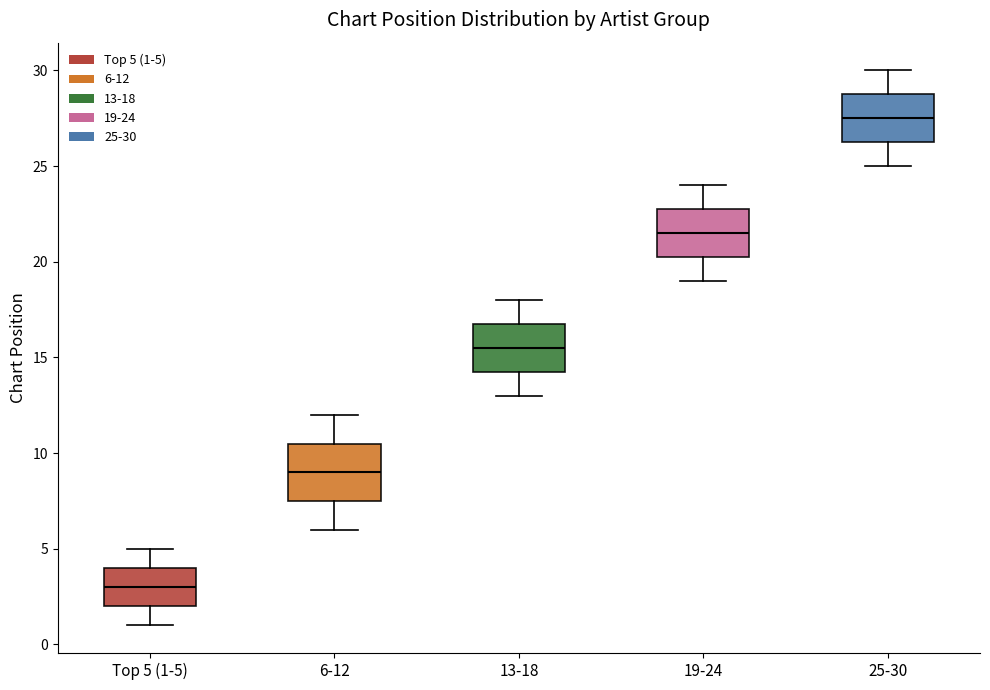

Reading left to right, transcribe this box plot: for each box, give where its median line is, the range the box spans, and where its two whiskers end, as read against the y-axis. The values are not printed on the chart, so give them approximately, as read against the axis.

Top 5 (1-5): median 3.0, box 2.0 to 4.0, whiskers 1.0 to 5.0
6-12: median 9.0, box 7.5 to 10.5, whiskers 6.0 to 12.0
13-18: median 15.5, box 14.5 to 17.0, whiskers 13.0 to 18.0
19-24: median 21.5, box 20.5 to 23.0, whiskers 19.0 to 24.0
25-30: median 27.5, box 26.5 to 29.0, whiskers 25.0 to 30.0